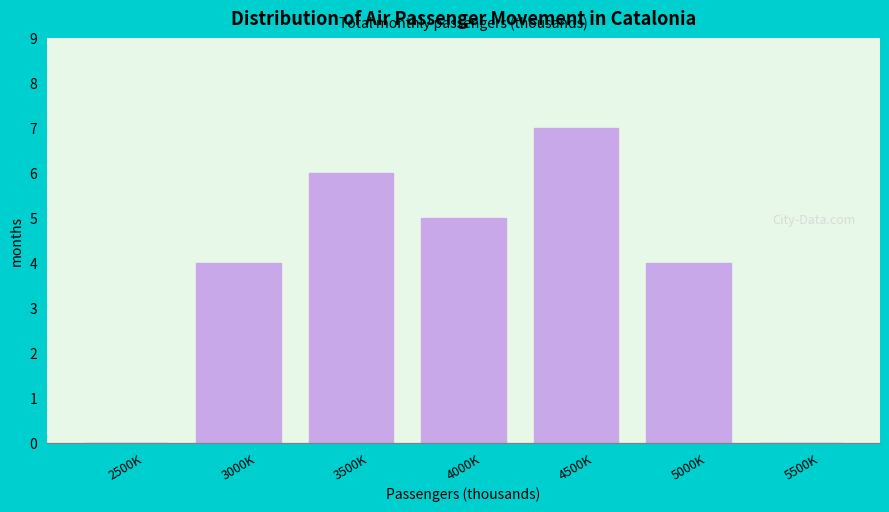

Reading left to right, what are all the values shown in this chart?

2500K=0	3000K=4	3500K=6	4000K=5	4500K=7	5000K=4	5500K=0